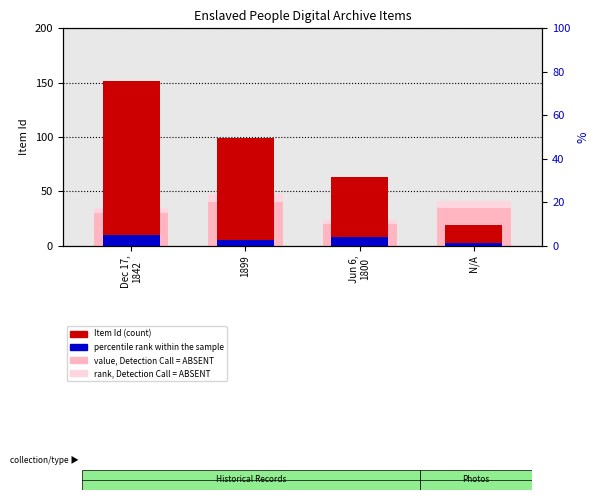

Rank the series at Dec 17,
1842 from lowest to highest value.

rank, Detection Call = ABSENT, percentile rank within the sample, value, Detection Call = ABSENT, Item Id (count)